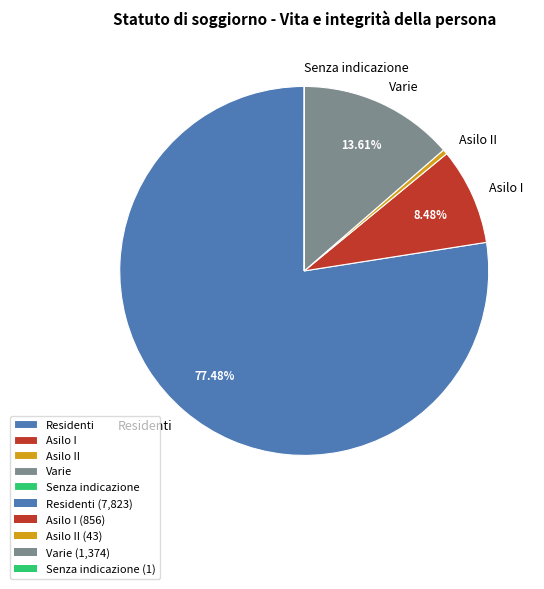

To the nearest percent, what is the average slice percentage?

20%